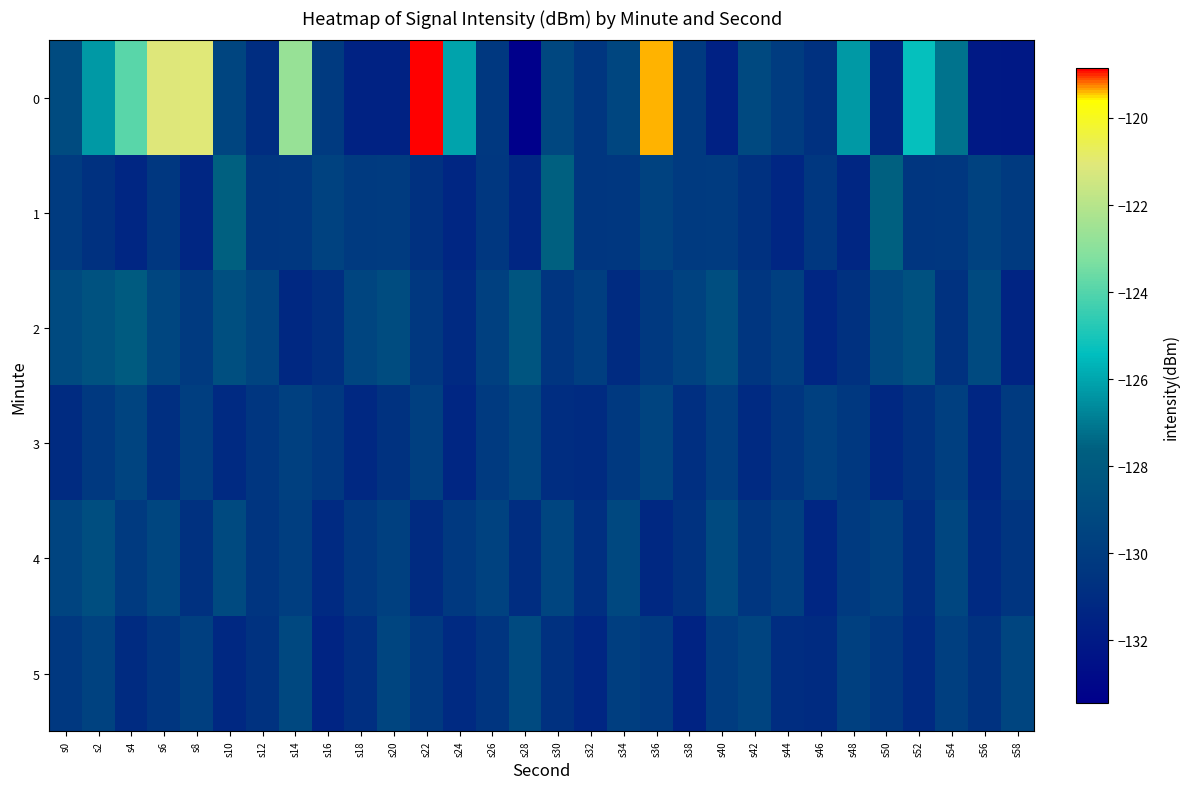

Reading left to right, what are all the values shown in this chart?

0: s0=-129.0	s2=-126.3	s4=-123.9	s6=-121.1	s8=-121.0	s10=-129.4	s12=-130.9	s14=-122.7	s16=-130.1	s18=-131.6	s20=-131.6	s22=-118.9	s24=-126.1	s26=-130.3	s28=-133.4	s30=-129.3	s32=-130.4	s34=-129.3	s36=-119.4	s38=-130.1	s40=-131.6	s42=-129.2	s44=-130.0	s46=-130.7	s48=-126.3	s50=-131.2	s52=-125.3	s54=-127.2	s56=-132.0	s58=-132.0
1: s0=-130.1	s2=-130.7	s4=-131.3	s6=-130.3	s8=-131.3	s10=-127.6	s12=-130.4	s14=-130.3	s16=-129.6	s18=-130.1	s20=-130.1	s22=-130.7	s24=-131.3	s26=-130.3	s28=-131.3	s30=-127.6	s32=-130.4	s34=-130.3	s36=-129.6	s38=-130.1	s40=-130.1	s42=-130.7	s44=-131.3	s46=-130.3	s48=-131.3	s50=-127.6	s52=-130.4	s54=-130.3	s56=-129.6	s58=-130.1
2: s0=-129.1	s2=-128.5	s4=-127.9	s6=-129.3	s8=-130.1	s10=-128.7	s12=-129.5	s14=-131.2	s16=-130.8	s18=-129.4	s20=-128.9	s22=-130.3	s24=-131.1	s26=-129.7	s28=-128.3	s30=-130.5	s32=-129.9	s34=-131.0	s36=-130.2	s38=-129.6	s40=-128.8	s42=-130.4	s44=-129.8	s46=-131.3	s48=-130.7	s50=-129.2	s52=-128.6	s54=-130.6	s56=-129.1	s58=-131.4
3: s0=-131.0	s2=-130.2	s4=-129.5	s6=-130.8	s8=-129.9	s10=-131.1	s12=-130.4	s14=-129.7	s16=-130.3	s18=-131.2	s20=-130.6	s22=-129.8	s24=-131.3	s26=-130.1	s28=-129.4	s30=-130.9	s32=-131.0	s34=-130.2	s36=-129.5	s38=-130.8	s40=-129.9	s42=-131.1	s44=-130.4	s46=-129.7	s48=-130.3	s50=-131.2	s52=-130.6	s54=-129.8	s56=-131.3	s58=-130.1
4: s0=-129.5	s2=-128.8	s4=-130.1	s6=-129.3	s8=-130.7	s10=-129.1	s12=-130.5	s14=-129.9	s16=-131.1	s18=-130.3	s20=-129.7	s22=-131.0	s24=-130.2	s26=-129.6	s28=-130.9	s30=-129.4	s32=-130.8	s34=-129.2	s36=-131.2	s38=-130.6	s40=-129.0	s42=-130.4	s44=-129.8	s46=-131.3	s48=-130.1	s50=-129.7	s52=-130.9	s54=-129.3	s56=-131.1	s58=-130.5
5: s0=-130.3	s2=-129.6	s4=-131.0	s6=-130.4	s8=-129.8	s10=-131.2	s12=-130.6	s14=-129.2	s16=-131.4	s18=-130.8	s20=-129.4	s22=-130.2	s24=-131.1	s26=-130.5	s28=-129.1	s30=-130.7	s32=-131.3	s34=-129.9	s36=-130.1	s38=-131.5	s40=-130.0	s42=-129.5	s44=-130.9	s46=-131.0	s48=-129.7	s50=-130.3	s52=-131.1	s54=-129.8	s56=-130.6	s58=-129.4